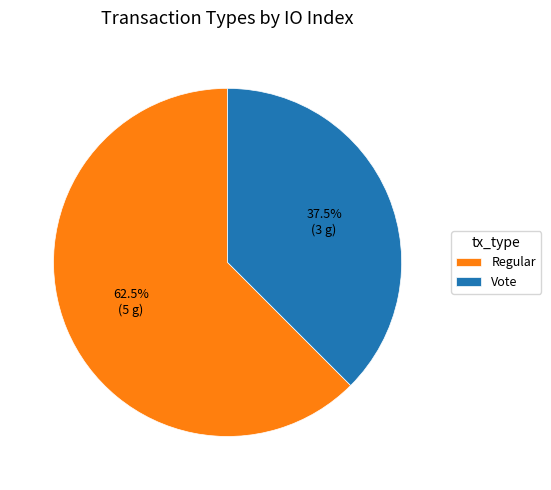

Combined, what portion of the pie is Vote and Regular?

100.0%